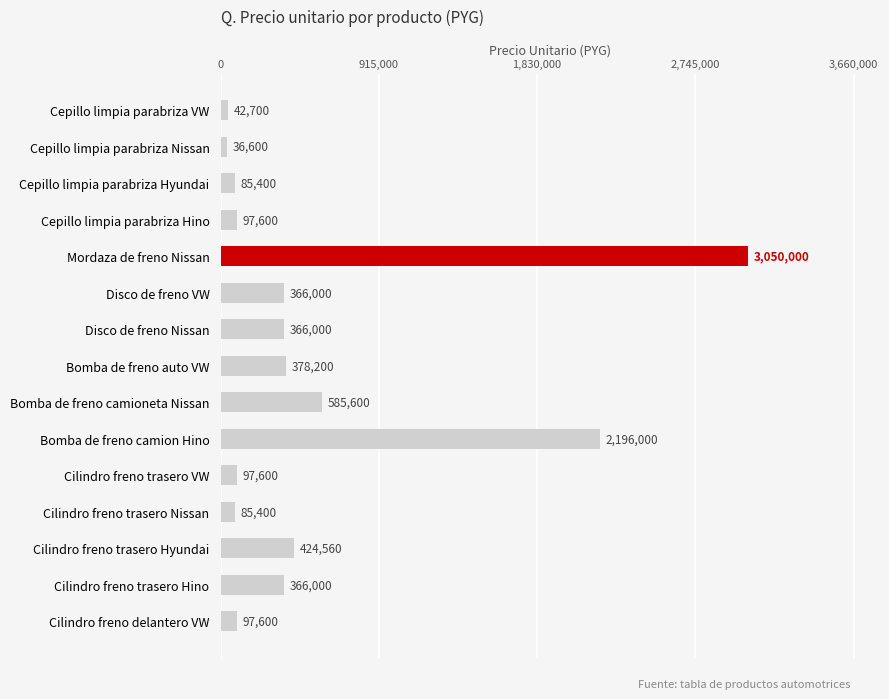

Reading top to bottom, list all the values displayed in this chart.

Cepillo limpia parabriza VW=42700	Cepillo limpia parabriza Nissan=36600	Cepillo limpia parabriza Hyundai=85400	Cepillo limpia parabriza Hino=97600	Mordaza de freno Nissan=3050000	Disco de freno VW=366000	Disco de freno Nissan=366000	Bomba de freno auto VW=378200	Bomba de freno camioneta Nissan=585600	Bomba de freno camion Hino=2196000	Cilindro freno trasero VW=97600	Cilindro freno trasero Nissan=85400	Cilindro freno trasero Hyundai=424560	Cilindro freno trasero Hino=366000	Cilindro freno delantero VW=97600